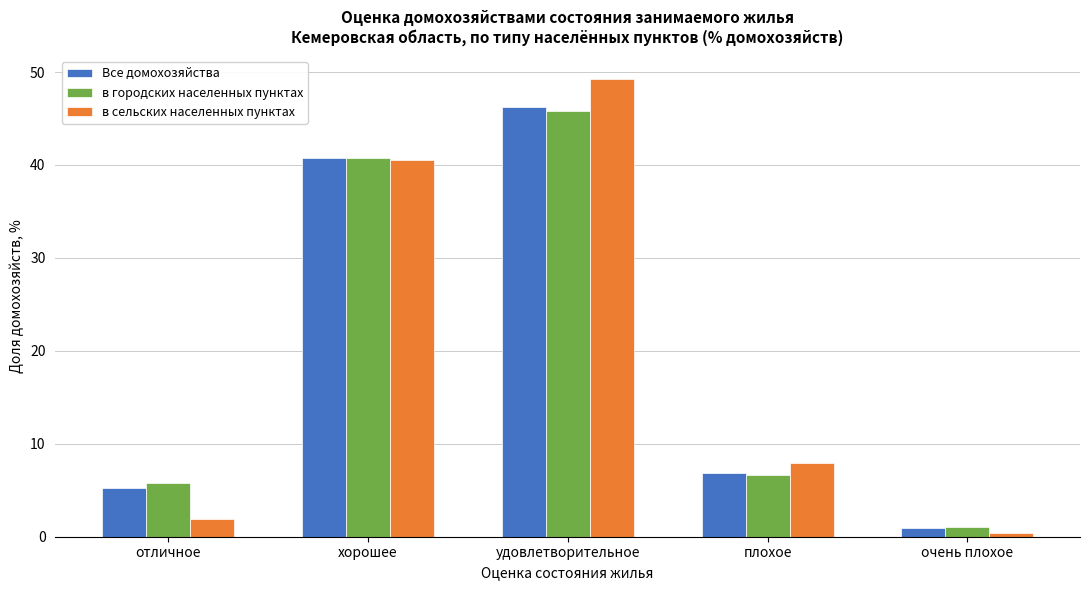

Reading left to right, list all the values displayed in this chart.

Все домохозяйства: отличное=5.3	хорошее=40.7	удовлетворительное=46.2	плохое=6.8	очень плохое=1.0
в городских населенных пунктах: отличное=5.8	хорошее=40.7	удовлетворительное=45.8	плохое=6.6	очень плохое=1.1
в сельских населенных пунктах: отличное=1.9	хорошее=40.5	удовлетворительное=49.2	плохое=8.0	очень плохое=0.4